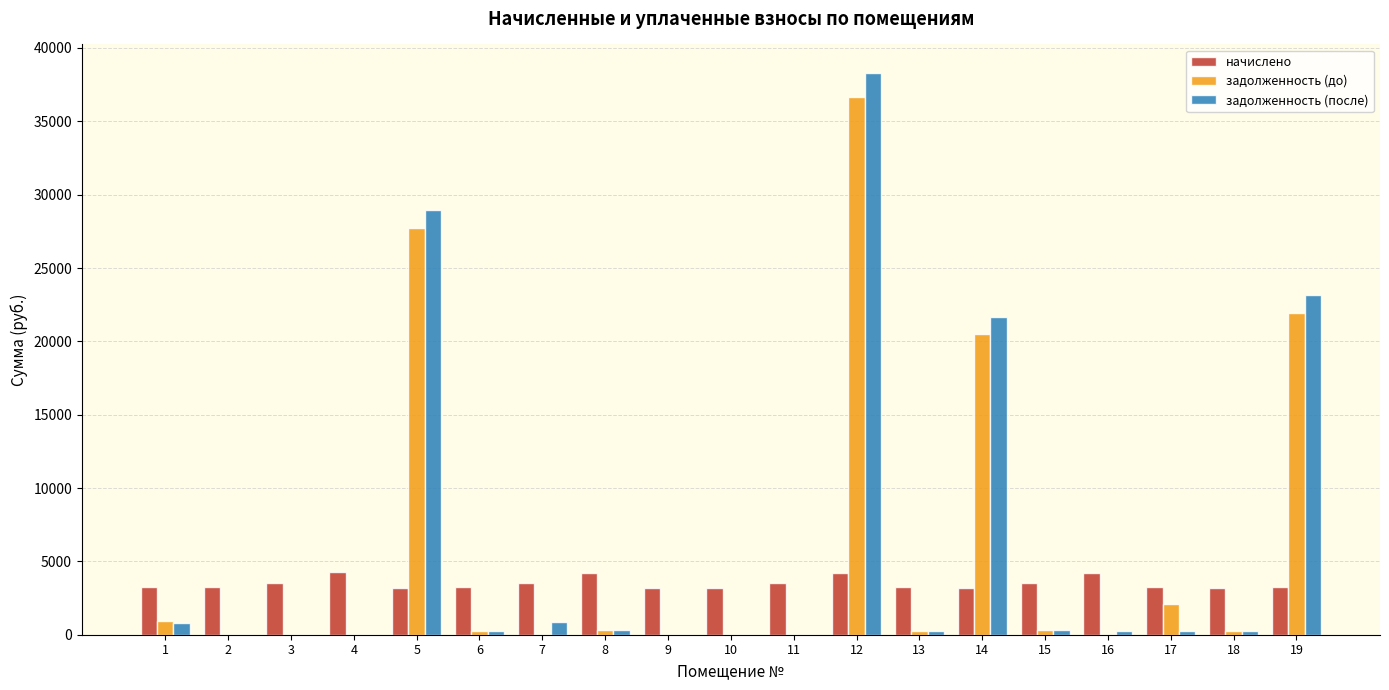

How many distinct data groups are displayed?

3